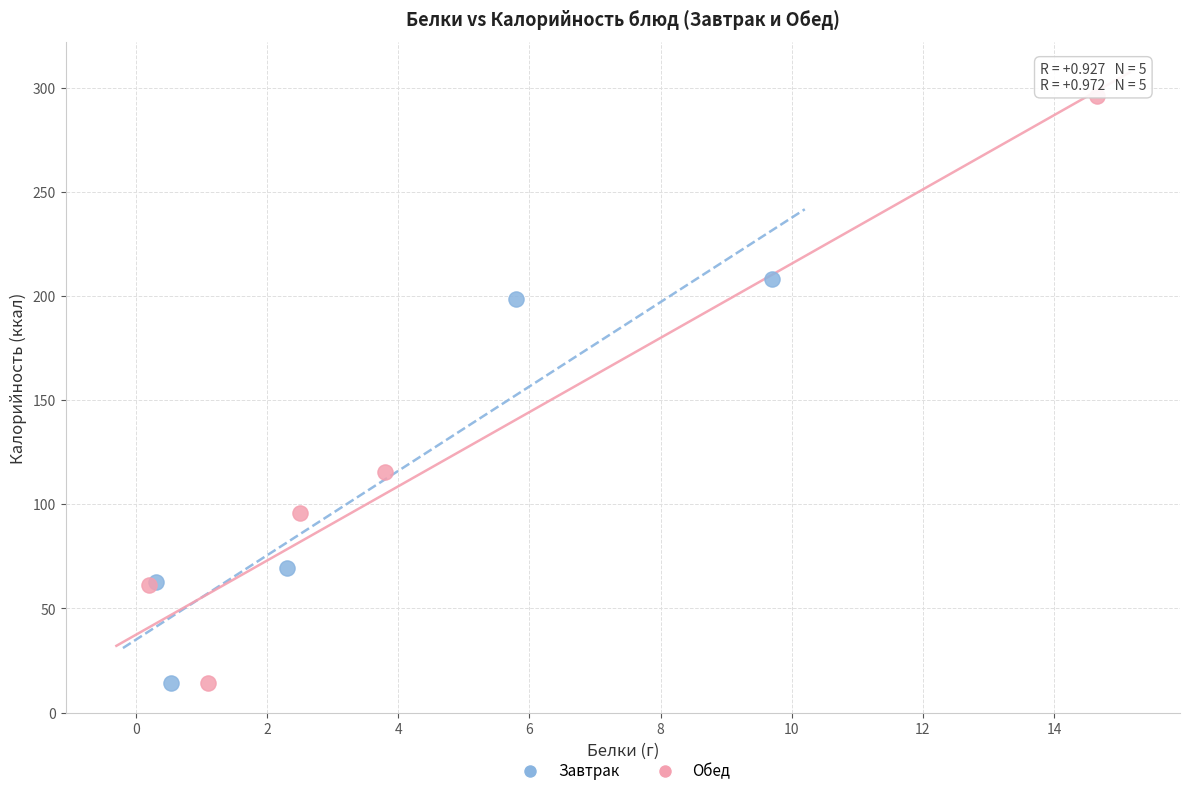

Which series has the widest spread of Y values?

Обед